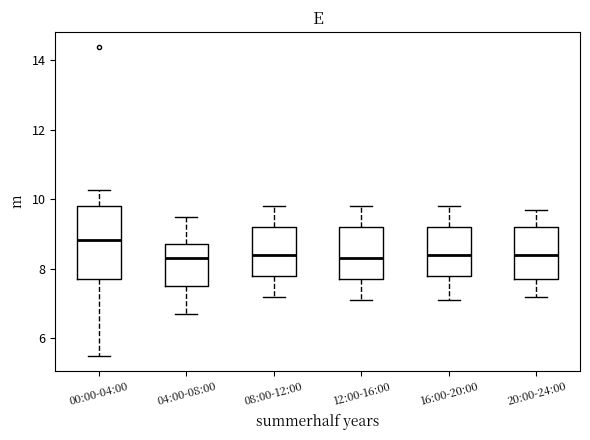

Reading left to right, read every box against the y-axis: the position of its median line, the range the box covers, and the ends of its whiskers. The values are not printed on the chart, so give them approximately, as read against the axis.

00:00-04:00: median 8.8, box 7.8 to 9.8, whiskers 5.6 to 10.2
04:00-08:00: median 8.4, box 7.6 to 8.8, whiskers 6.8 to 9.6
08:00-12:00: median 8.4, box 7.8 to 9.2, whiskers 7.2 to 9.8
12:00-16:00: median 8.4, box 7.8 to 9.2, whiskers 7.2 to 9.8
16:00-20:00: median 8.4, box 7.8 to 9.2, whiskers 7.2 to 9.8
20:00-24:00: median 8.4, box 7.8 to 9.2, whiskers 7.2 to 9.8